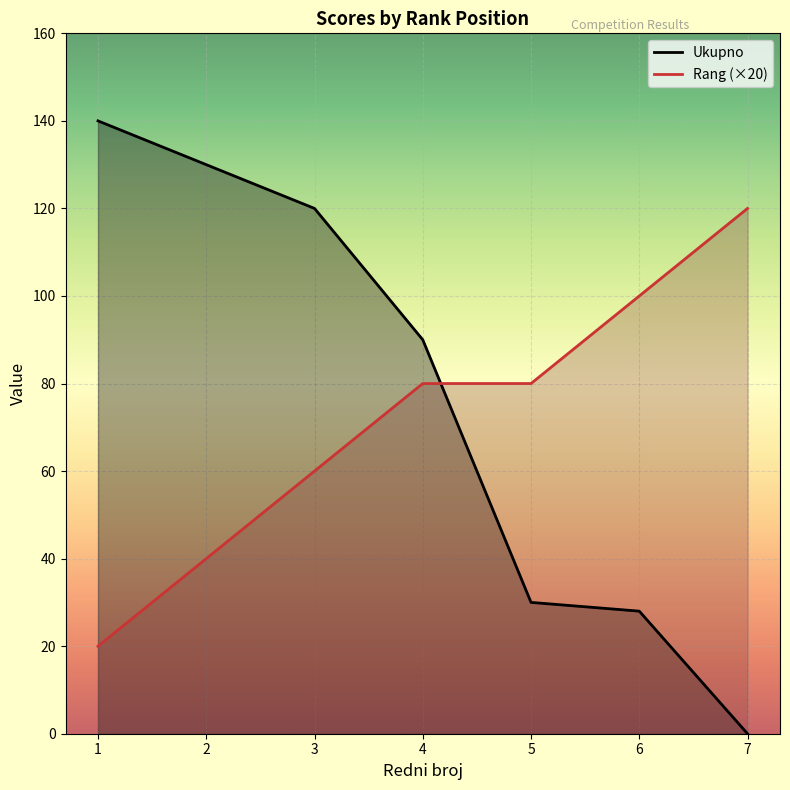

True or false: Rang and Ukupno intersect in this chart.

True